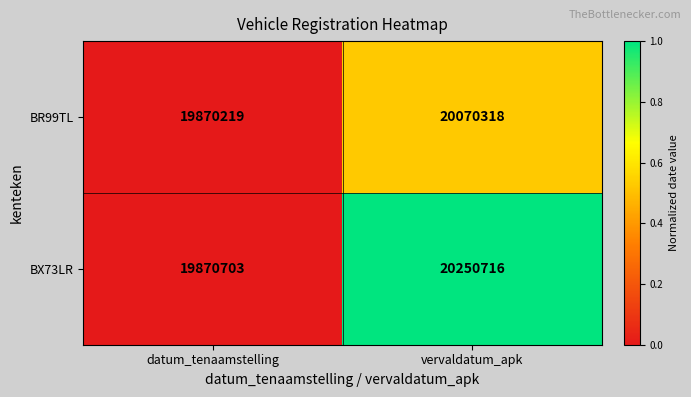

What is the sum of the BX73LR values at vervaldatum_apk and datum_tenaamstelling?

40121419